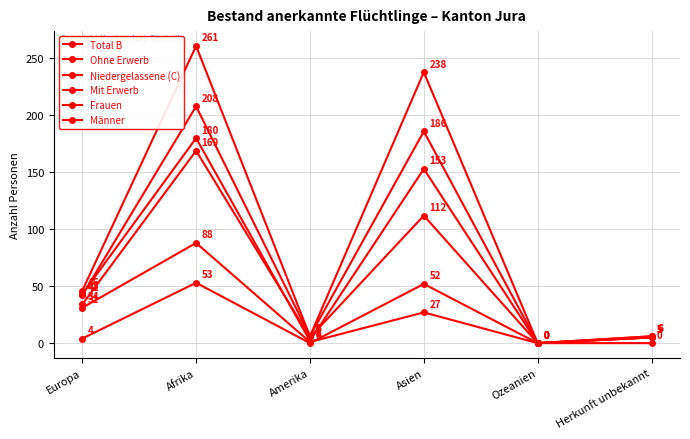

Count the number of data series in this chart.

6